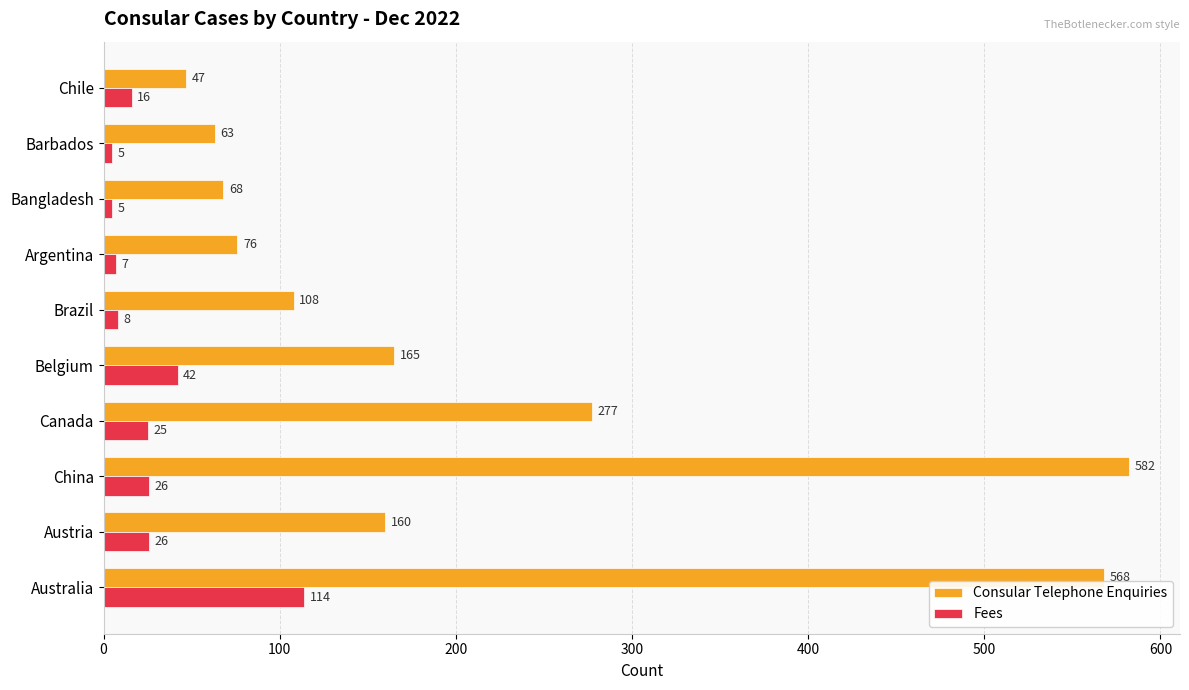

What is the difference between the maximum and minimum values in the Consular Telephone Enquiries series?

535